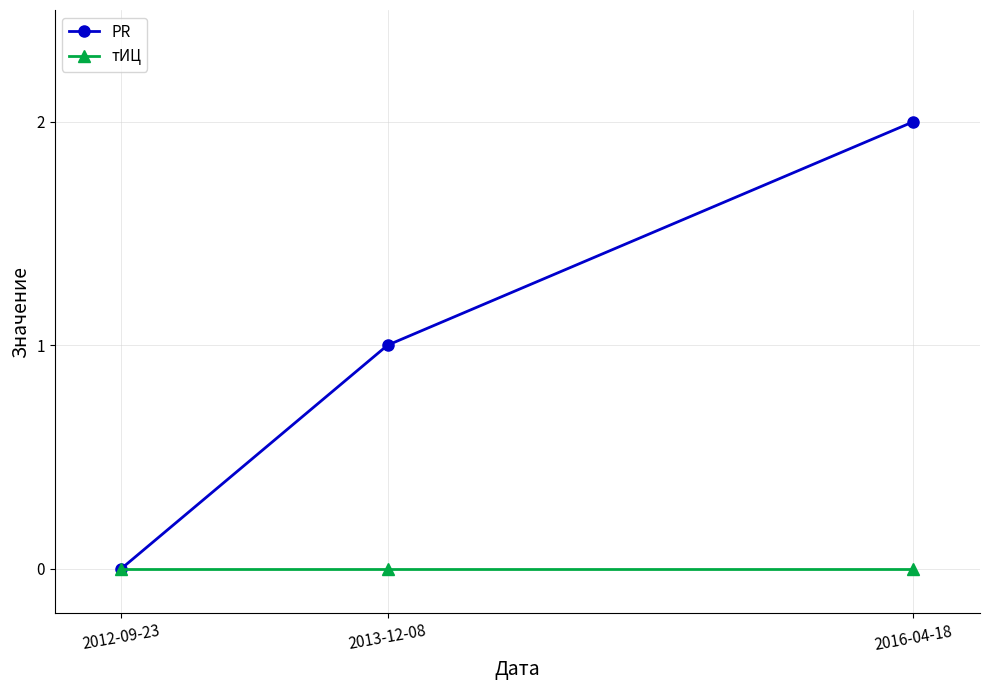

What is the label of the 3rd point from the left?

2016-04-18